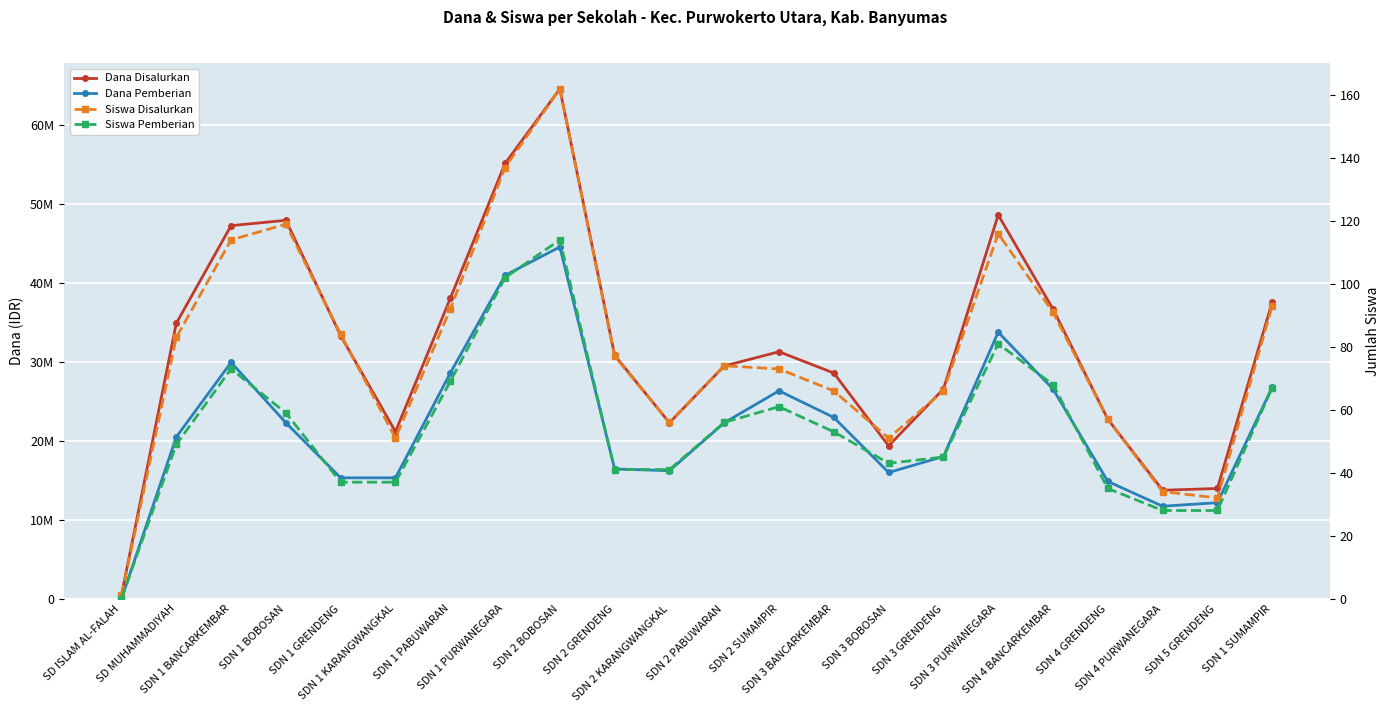

Count the number of data series in this chart.

4